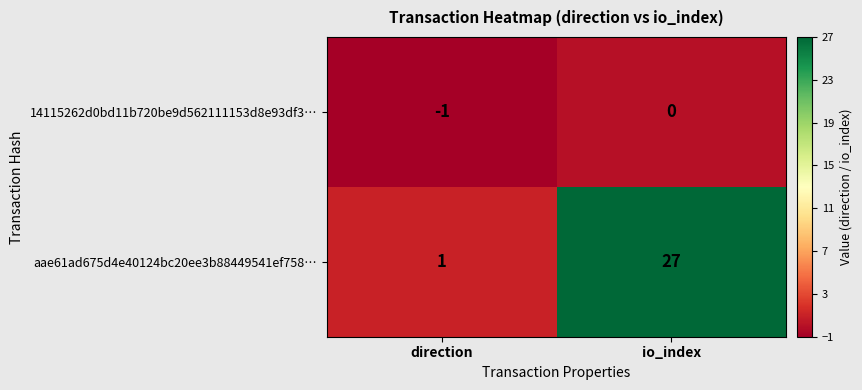

What is the sum of the aae61ad675d4e40124bc20ee3b88449541ef758… values at io_index and direction?

28